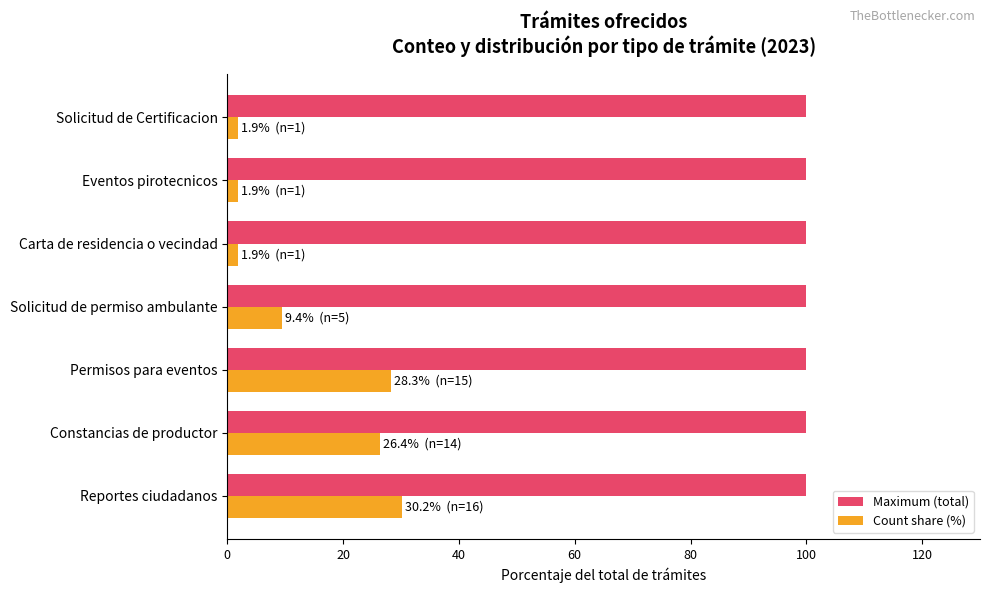

Read the Count share (%) value at Solicitud de permiso ambulante.

9.4